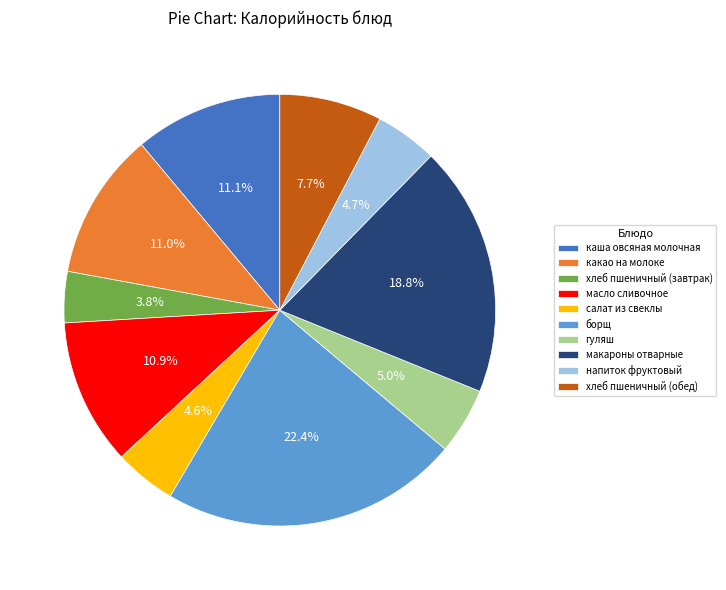

Approximately how many times larger is the value at напиток фруктовый compared to гуляш?

0.9